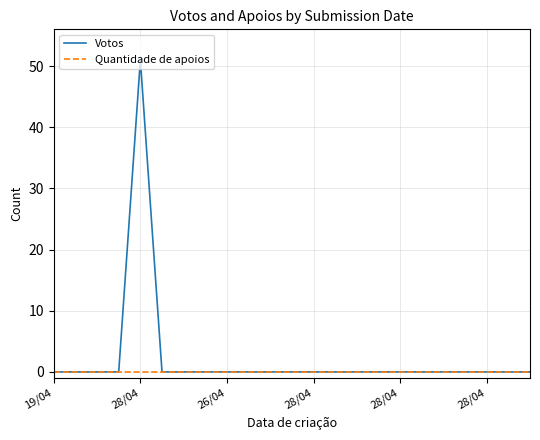

Rank the series by their maximum value, from highest to lowest.

Votos, Quantidade de apoios